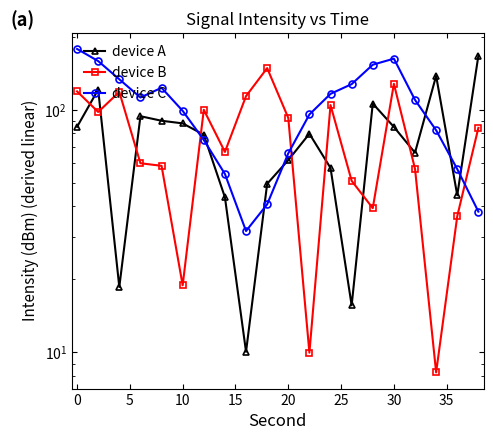

What is the difference between the highest and lowest values at 5?

114.7